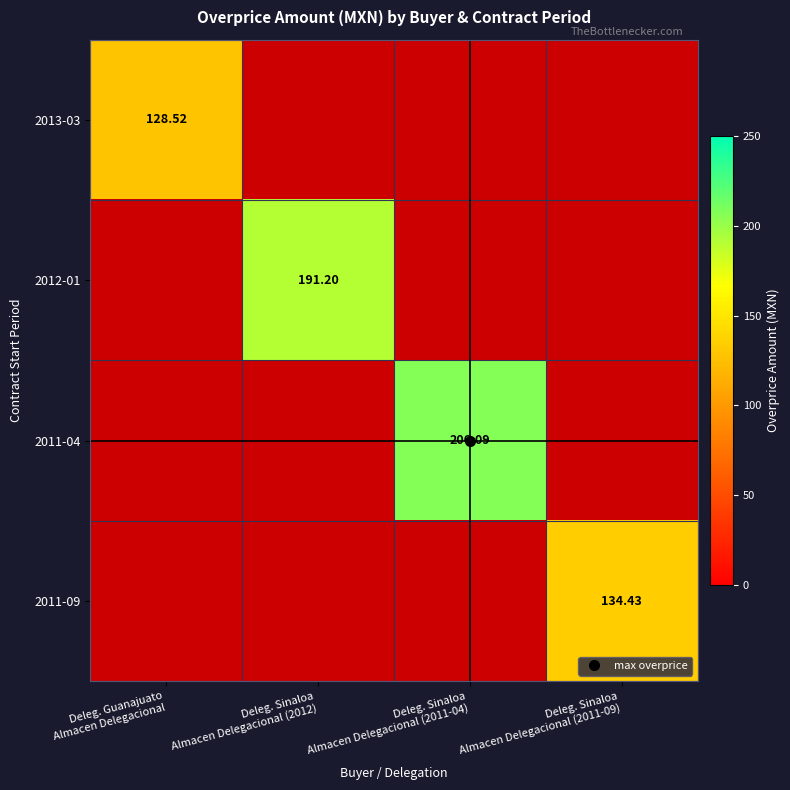

At which label is 2013-03 closest to 128?

Deleg. Guanajuato Almacen Delegacional